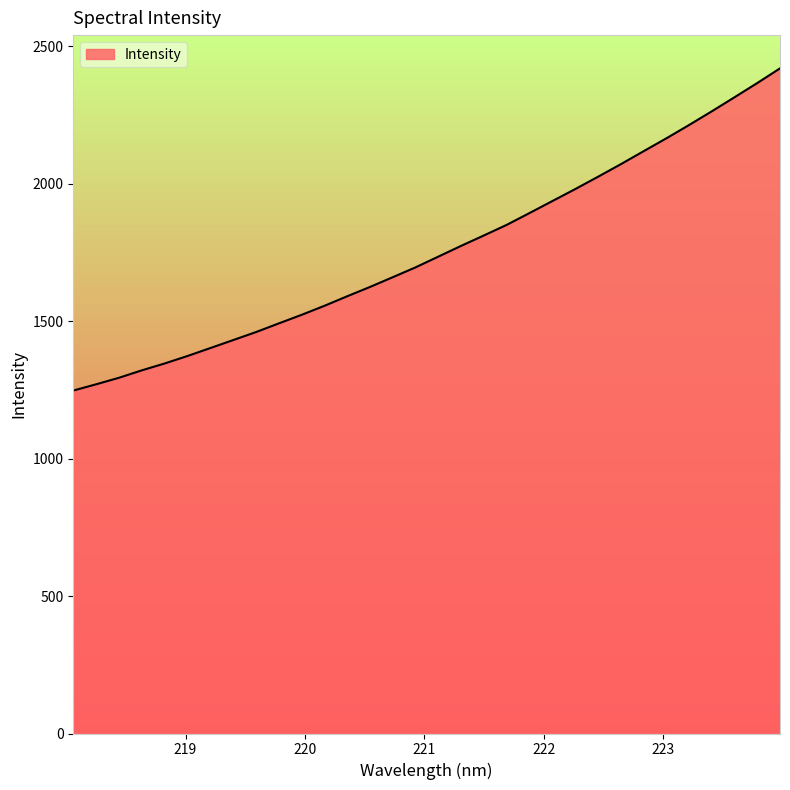

How many values exceed 1735?

16